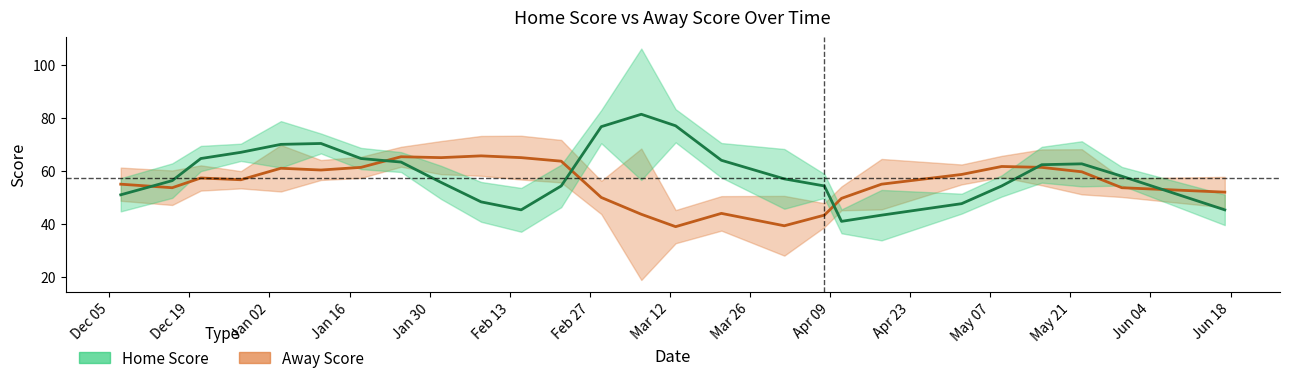

Which has a higher value, 23-05-2024 or 18-01-2024?

23-05-2024